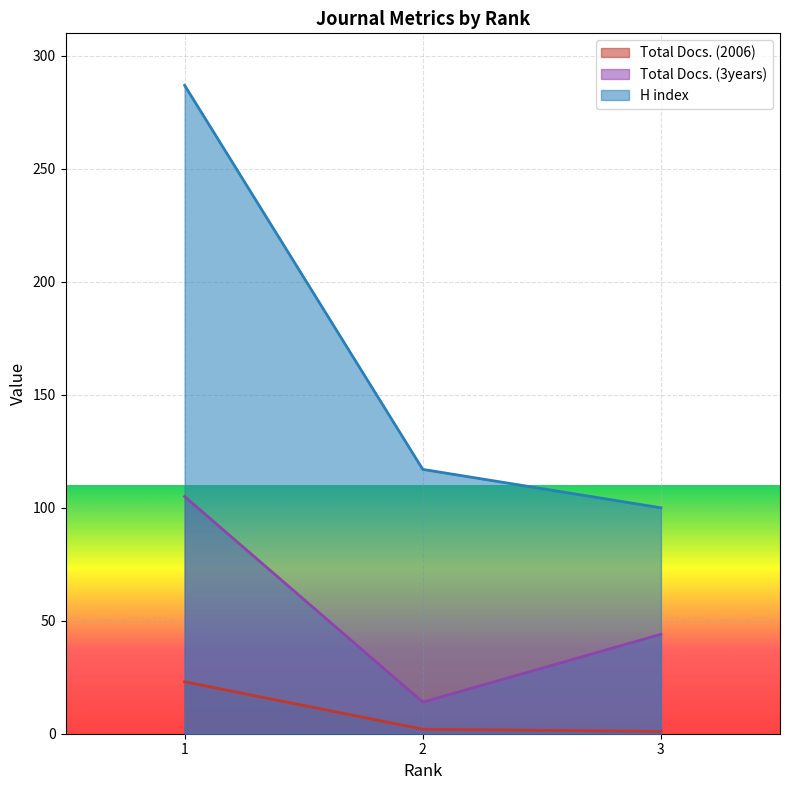

Which series has the widest spread of values?

H index